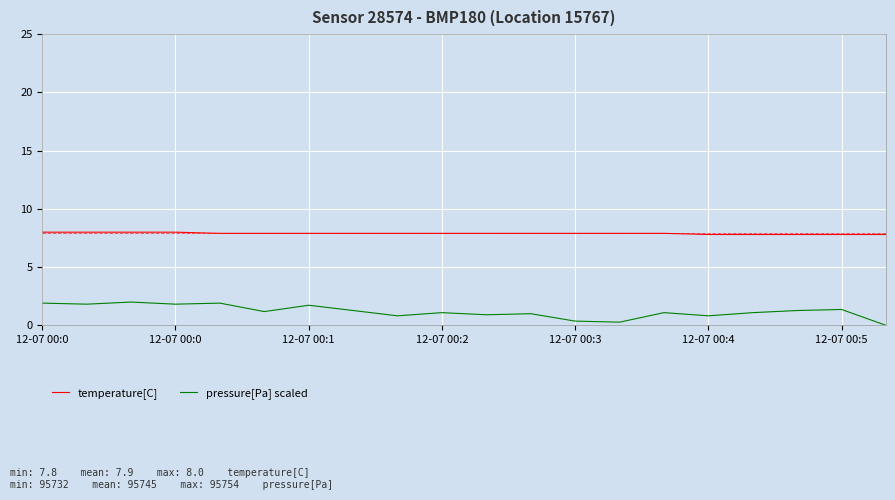

Which series has the widest spread of values?

pressure[Pa] scaled